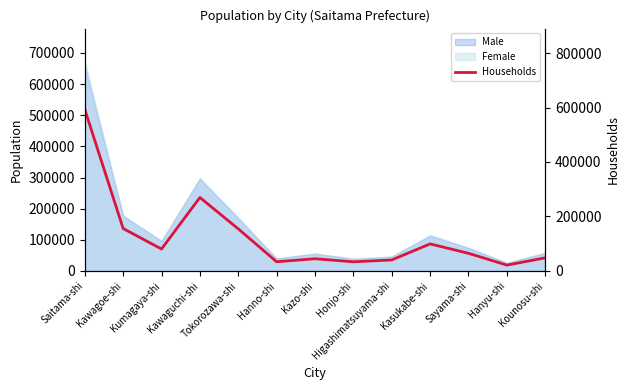

Does the chart display data point markers on the line(s)?

No